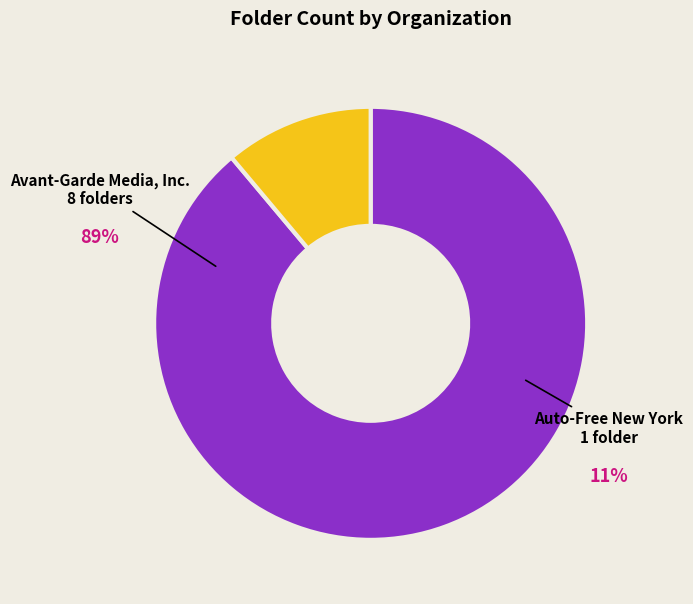

To the nearest percent, what is the average slice percentage?

50%